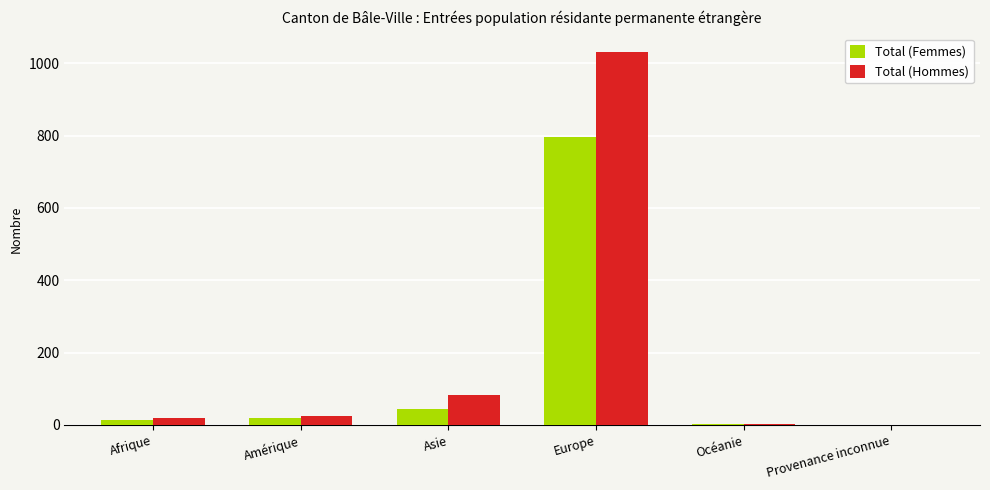

The value of Total (Femmes) at Europe is 796. True or false?

True